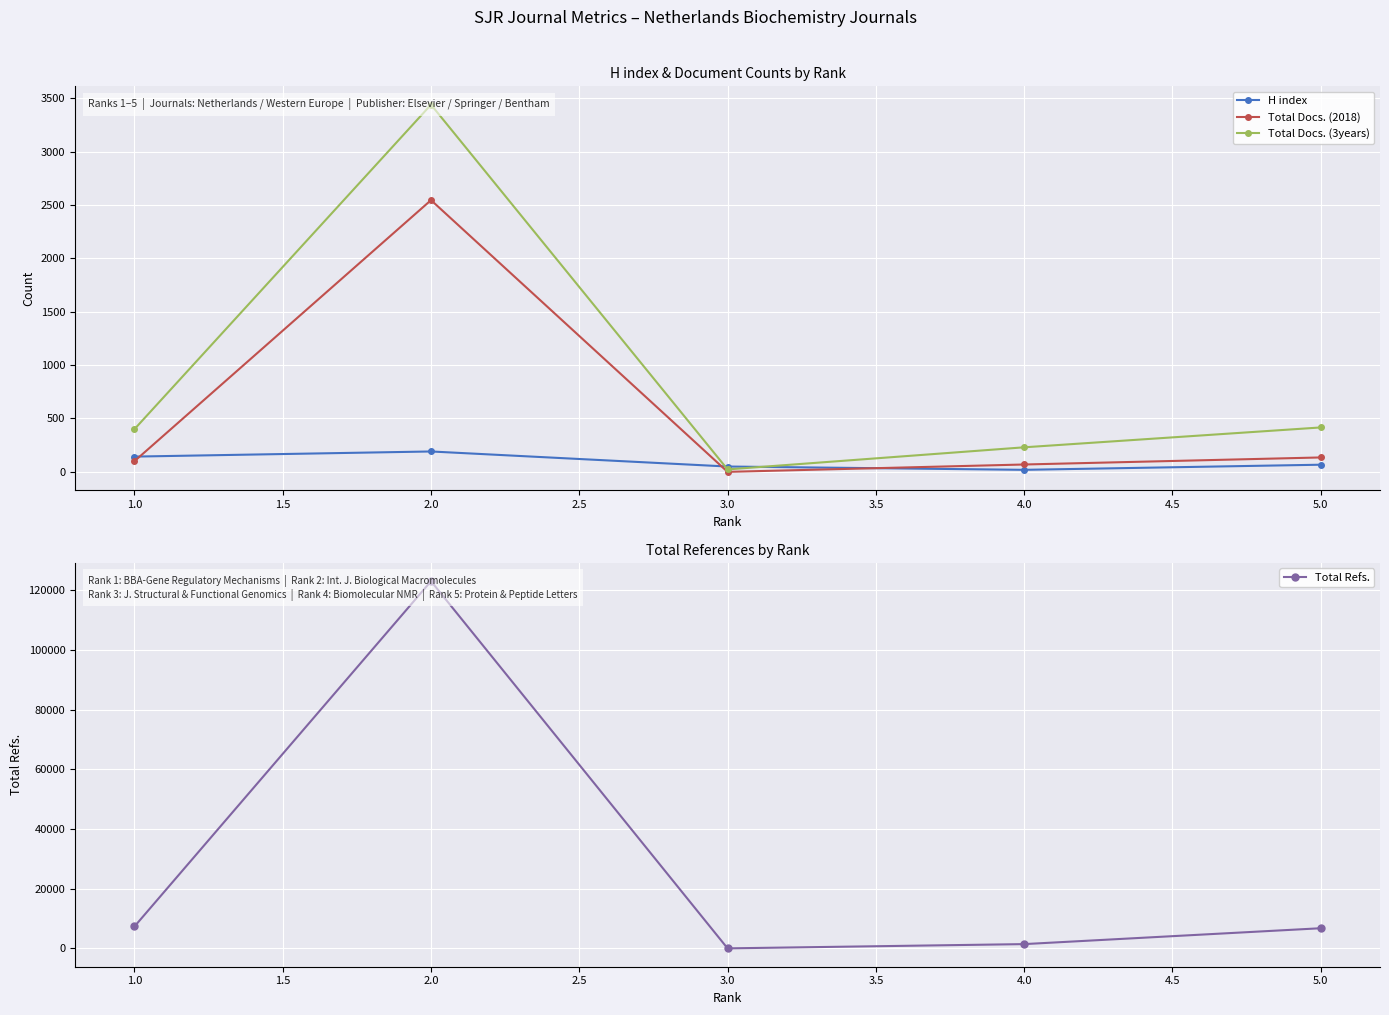

True or false: Total Docs. (3years) has more than 2 points higher than both neighbors.

False